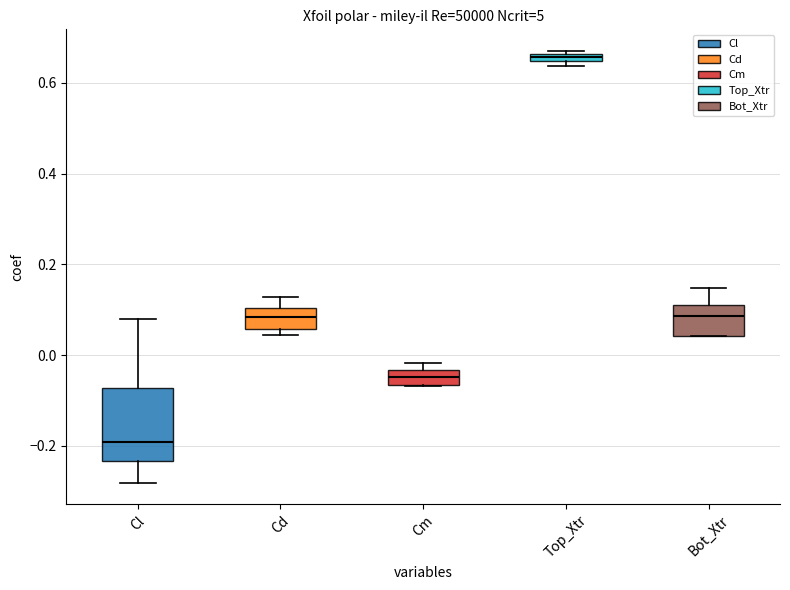

Which box has the highest median line?

Top_Xtr